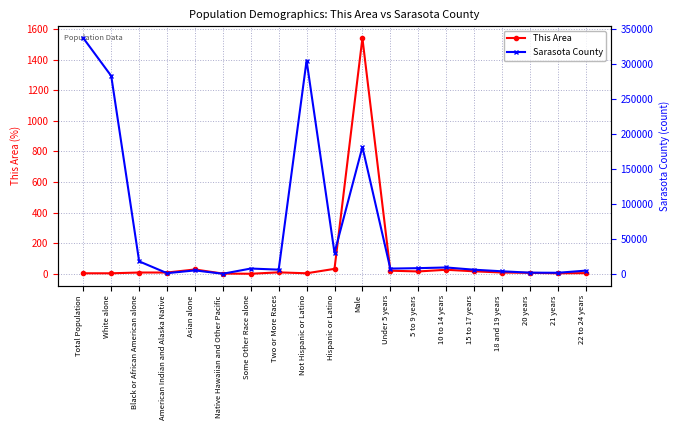

At how many categories does at least one series exceed 193237?

3